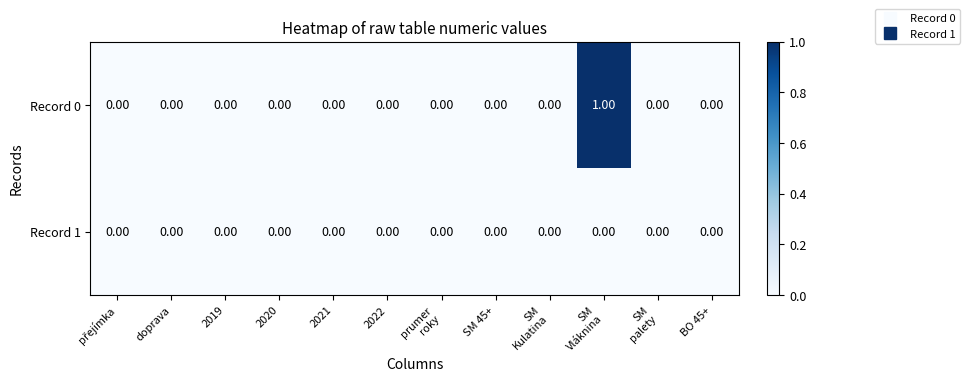

Which series has the largest total across all categories?

Record 0